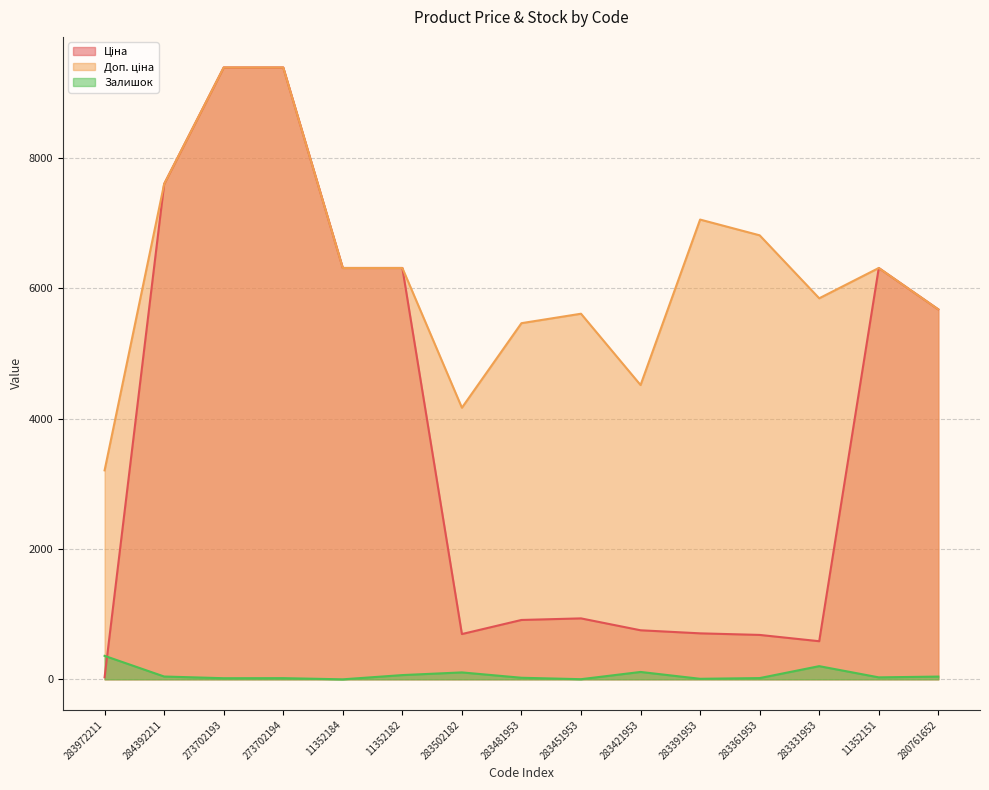

Reading right to left, list all the values displayed in this chart.

Ціна: 280761652=5673.8	11352151=6308.8	283331953=584.4	283361953=681.0	283391953=705.1	283421953=752.2	283451953=934.5	283481953=910.4	283502182=694.3	11352182=6308.8	11352184=6308.8	273702194=9384.0	273702193=9384.0	284392211=7596.5	283972211=32.0
Доп. ціна: 280761652=5673.8	11352151=6308.8	283331953=5843.9	283361953=6809.8	283391953=7051.3	283421953=4513.3	283451953=5607.2	283481953=5462.3	283502182=4165.6	11352182=6308.8	11352184=6308.8	273702194=9384.0	273702193=9384.0	284392211=7596.5	283972211=3205.0
Залишок: 280761652=42.0	11352151=30.0	283331953=202.0	283361953=19.0	283391953=8.0	283421953=113.0	283451953=2.0	283481953=24.0	283502182=106.0	11352182=65.0	11352184=0.0	273702194=18.0	273702193=17.0	284392211=43.0	283972211=360.0